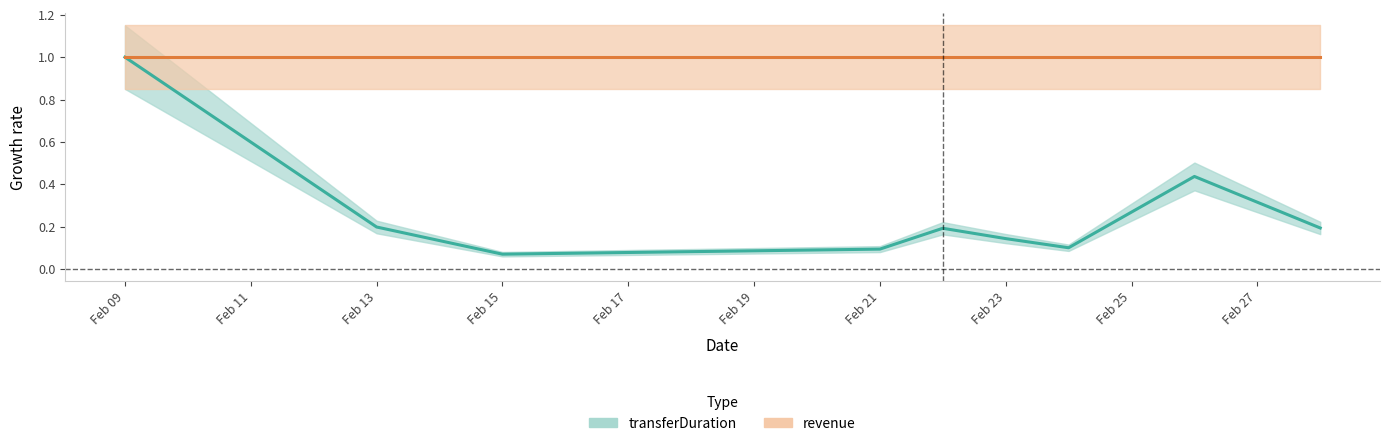

What is the approximate value at 2024-02-22?

0.2